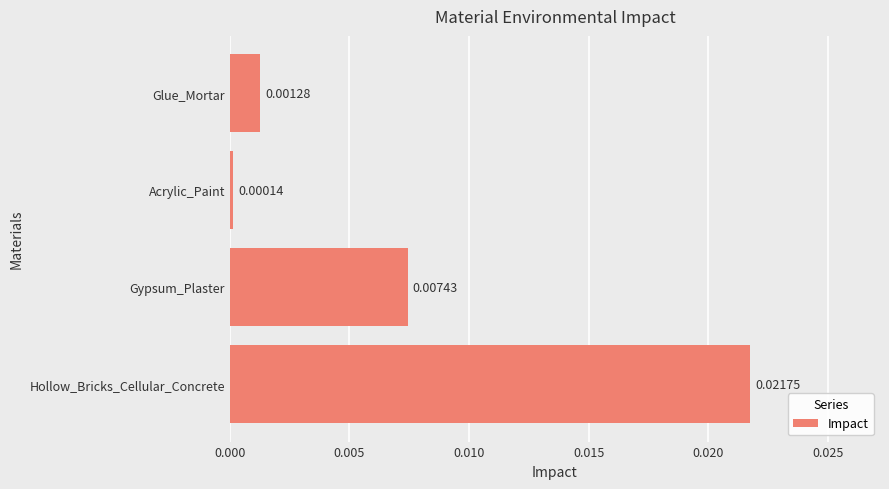

At which label is the value closest to 0?

Acrylic_Paint